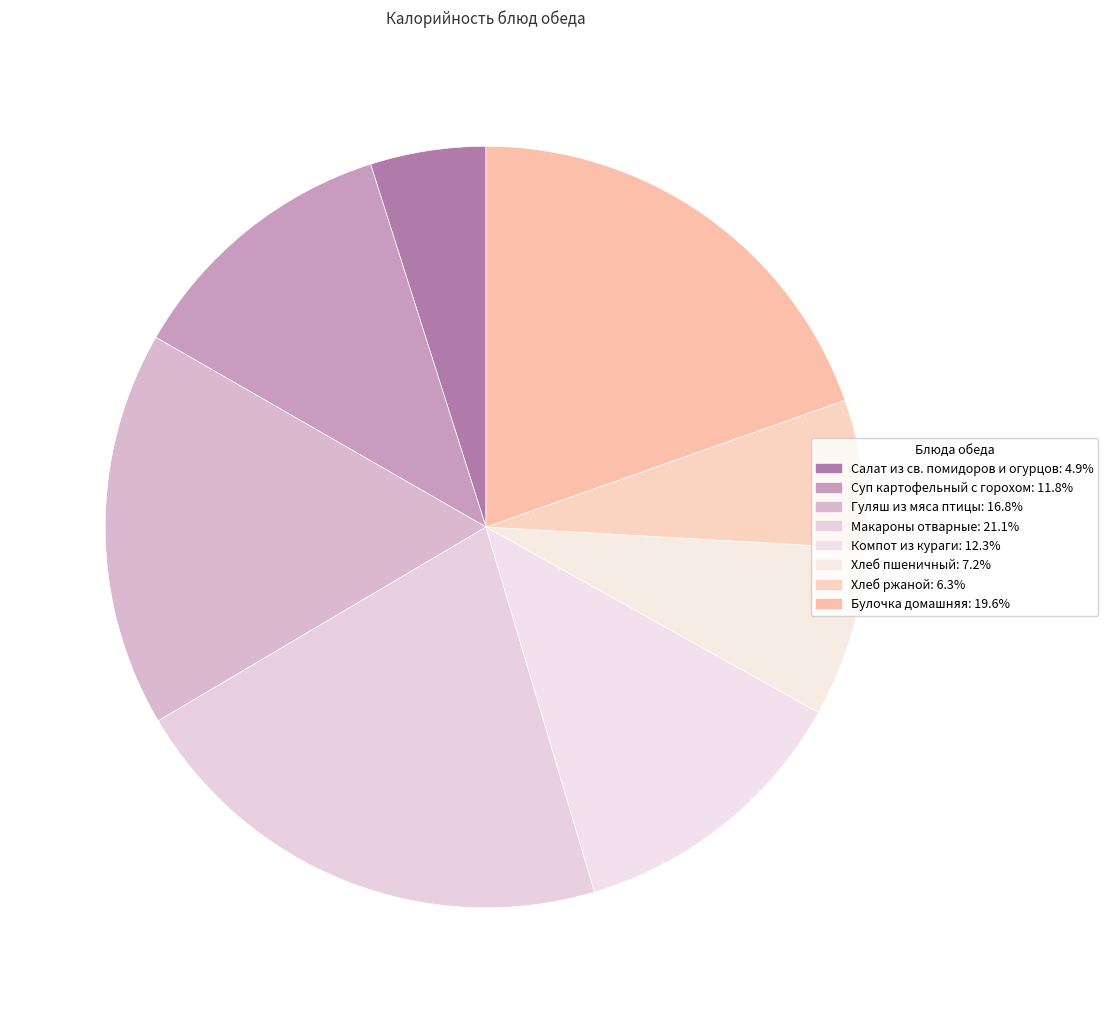

What percentage do Булочка домашняя and Хлеб пшеничный together represent?

26.8%